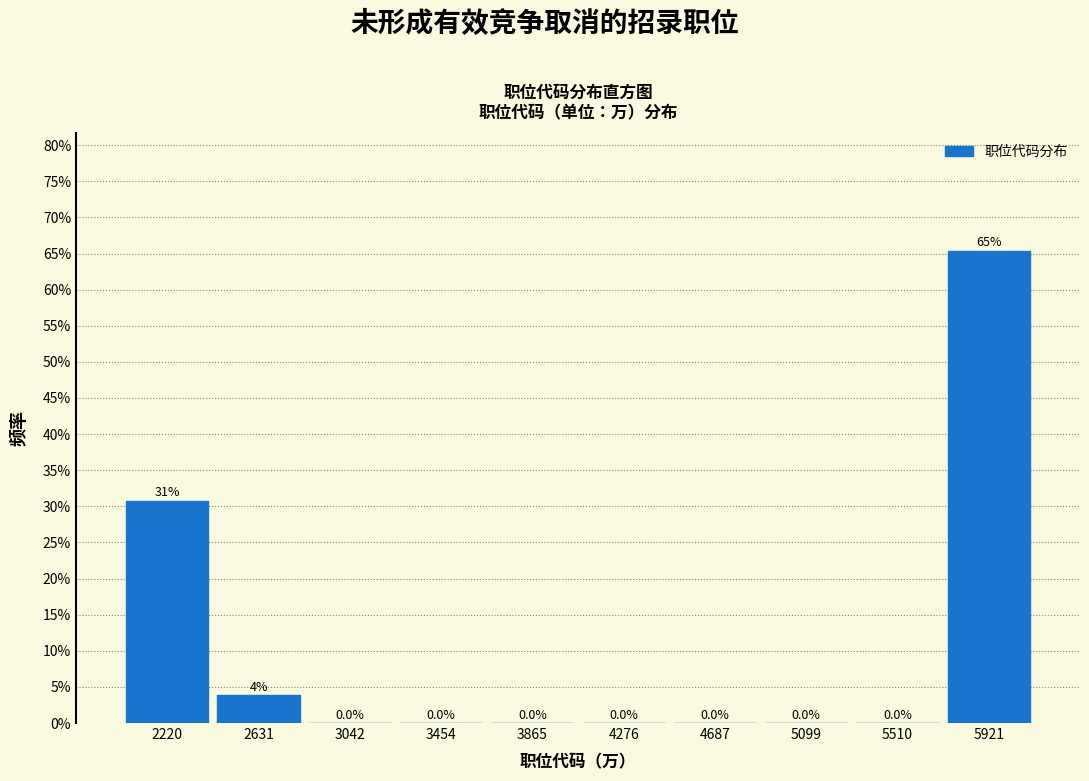

Are the bars horizontal?

No